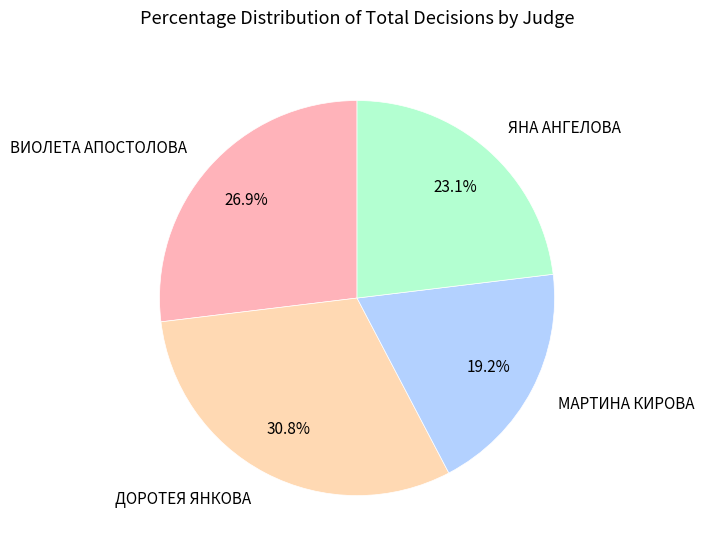

Which category has the biggest portion of the pie?

ДОРОТЕЯ ЯНКОВА